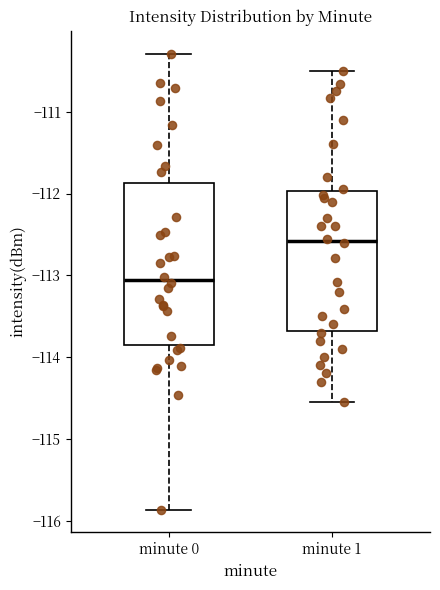

Where is the upper edge of the box for minute 1 on the y-axis? The values are not printed on the chart, so give them approximately, as read against the axis.

-112.0